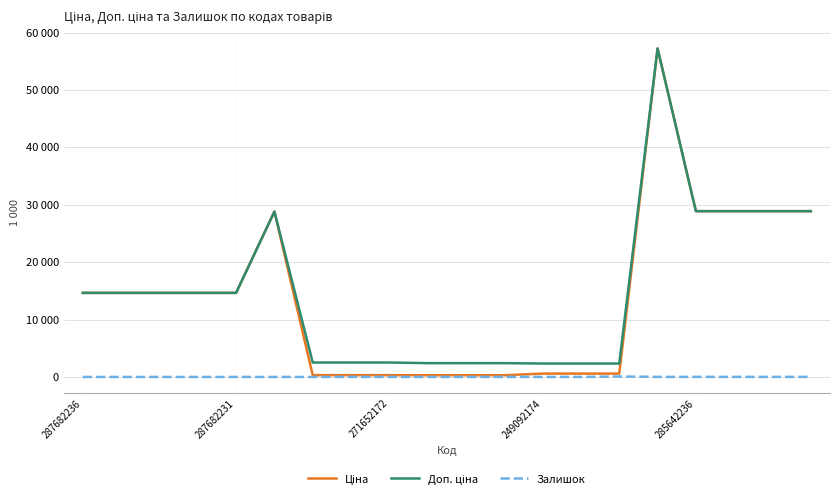

Is this an area chart (filled region under the line)?

No